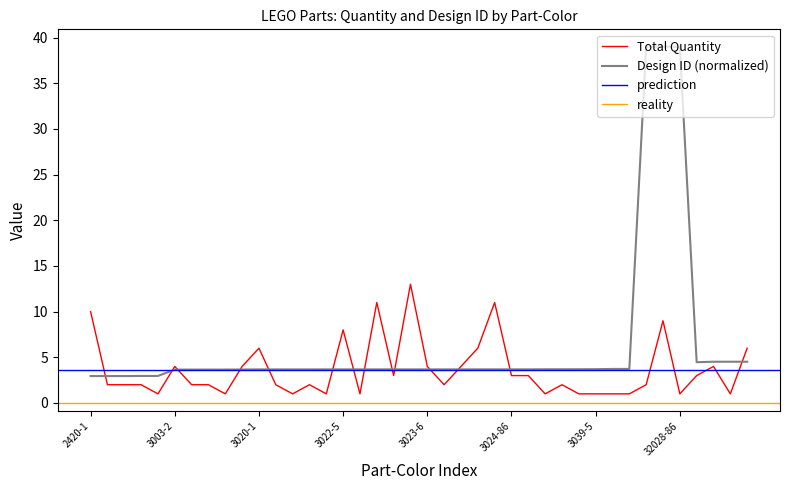

True or false: Total Quantity has a value of 3.0 at 3024-86.

True